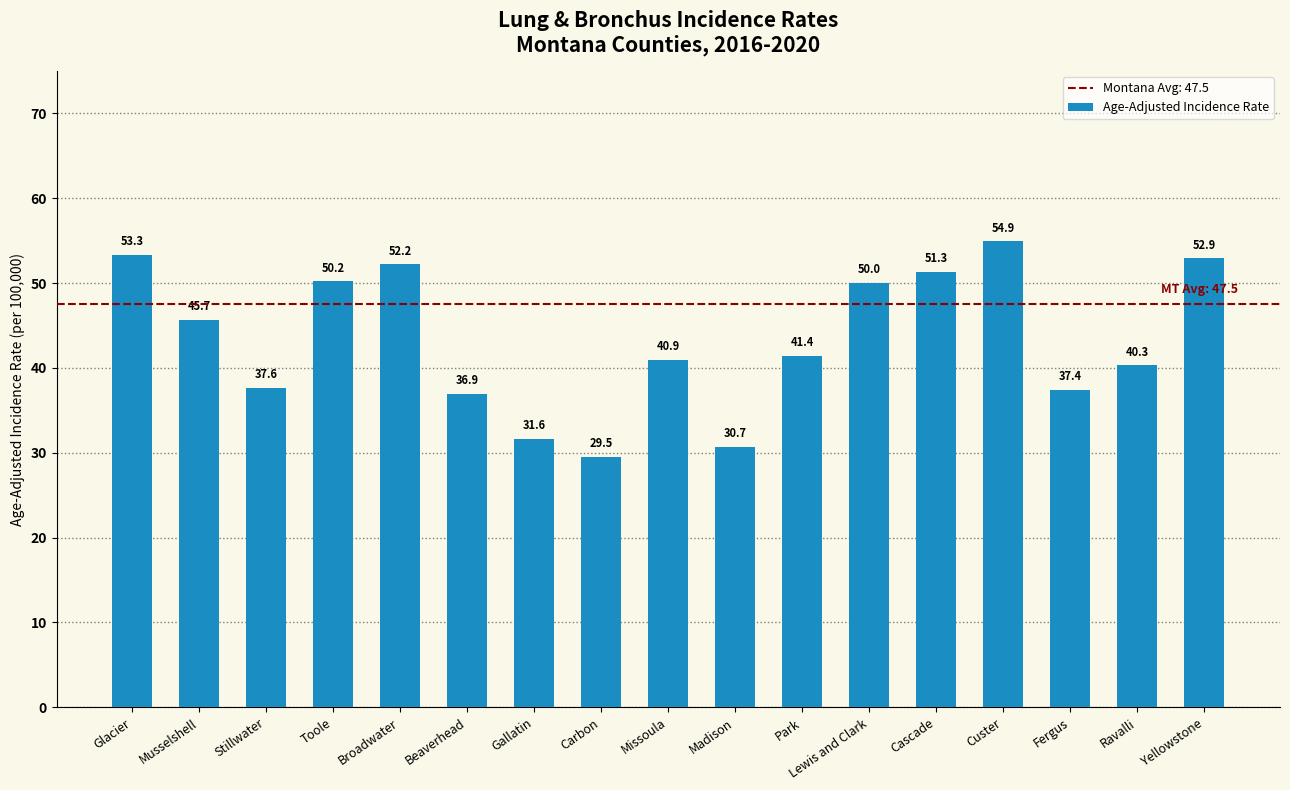

Count the number of data series in this chart.

1